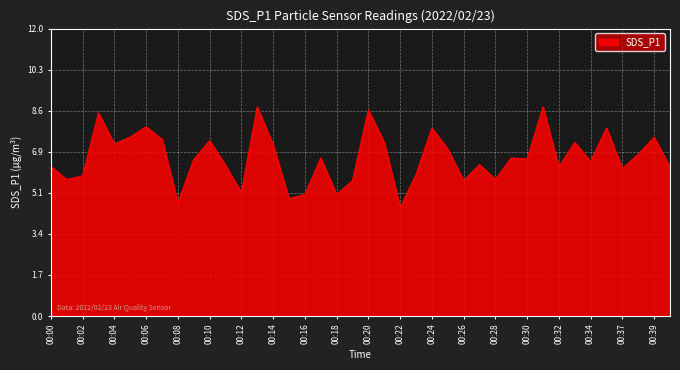

How many categories are shown in the chart?

40